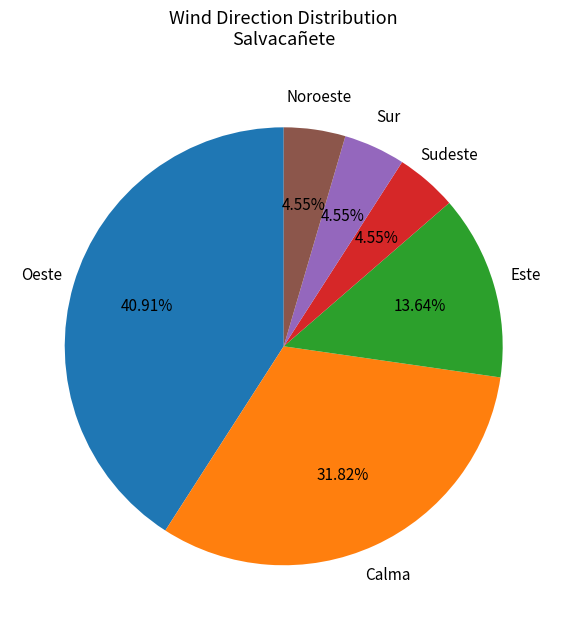

How many slices are in this pie chart?

6